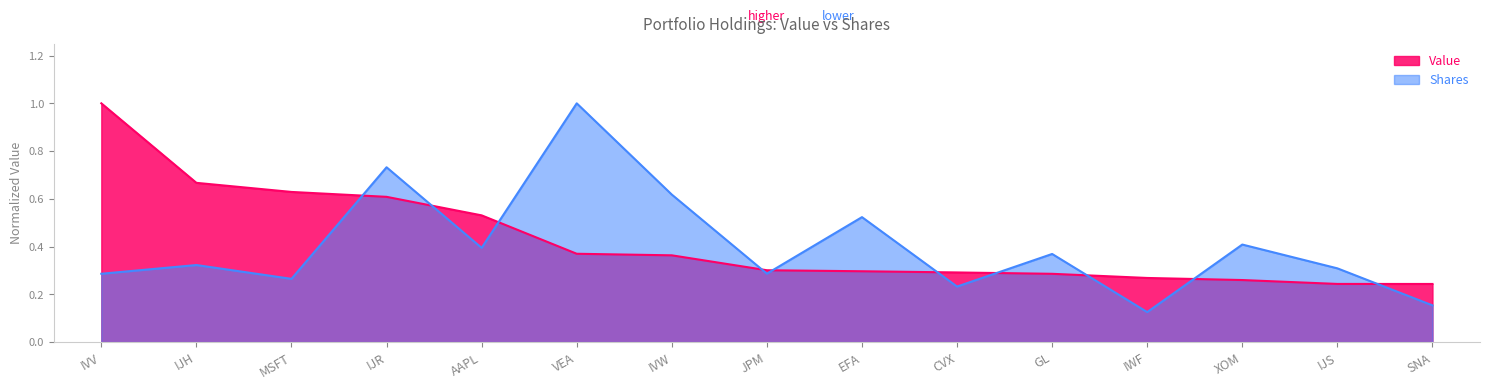

What position from the left is GL?

11